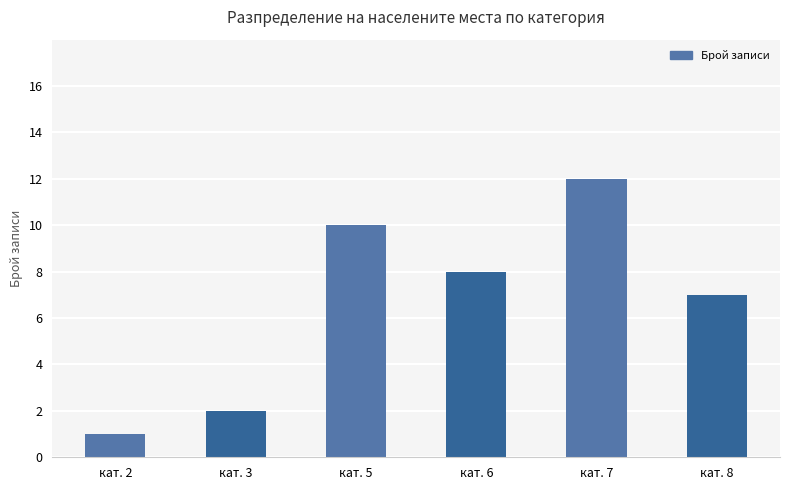

Where is the data nearest to the value 6?

кат. 8